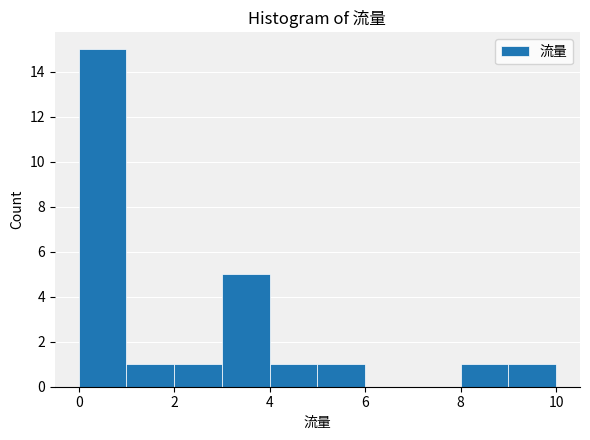

What is the height of the bar covering 3 to 4 on the x-axis? The values are not printed on the chart, so give them approximately, as read against the axis.

5